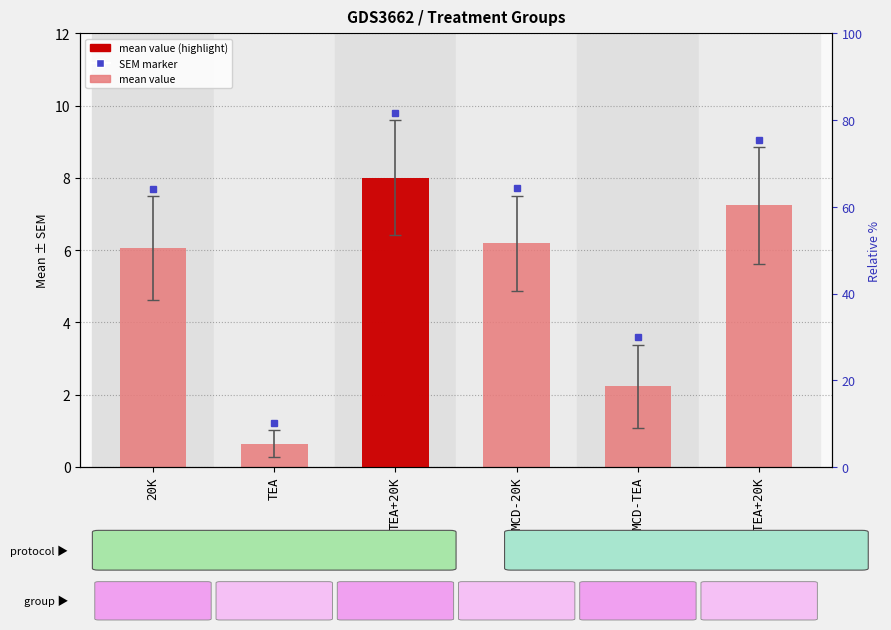

List the labels in order of value, largest first.

TEA+20K, MCD-TEA+20K, MCD-20K, 20K, MCD-TEA, TEA